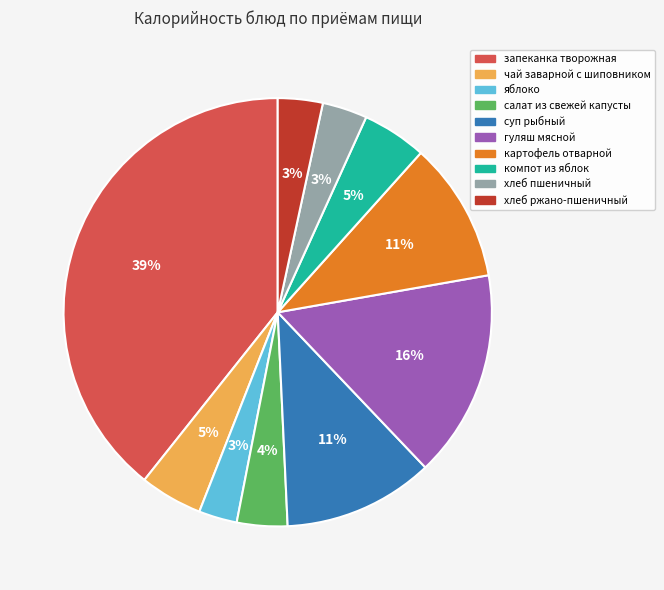

Which has a higher value, запеканка творожная or гуляш мясной?

запеканка творожная